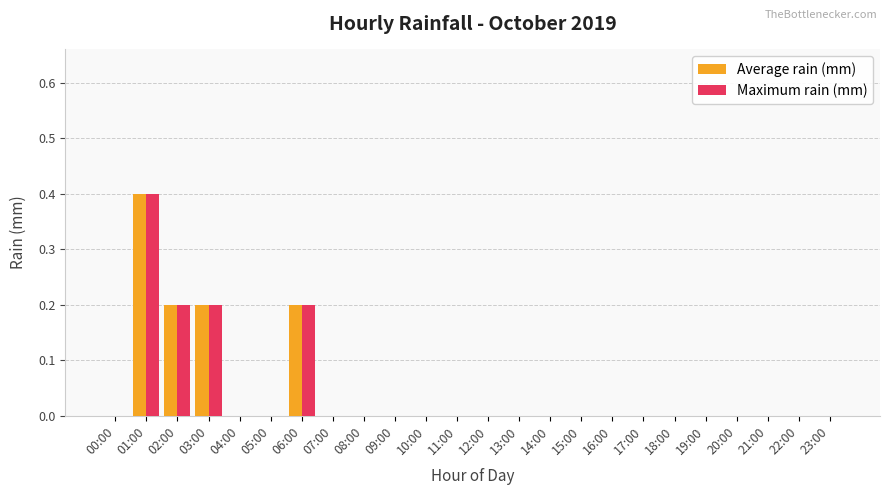

How many distinct data groups are displayed?

2